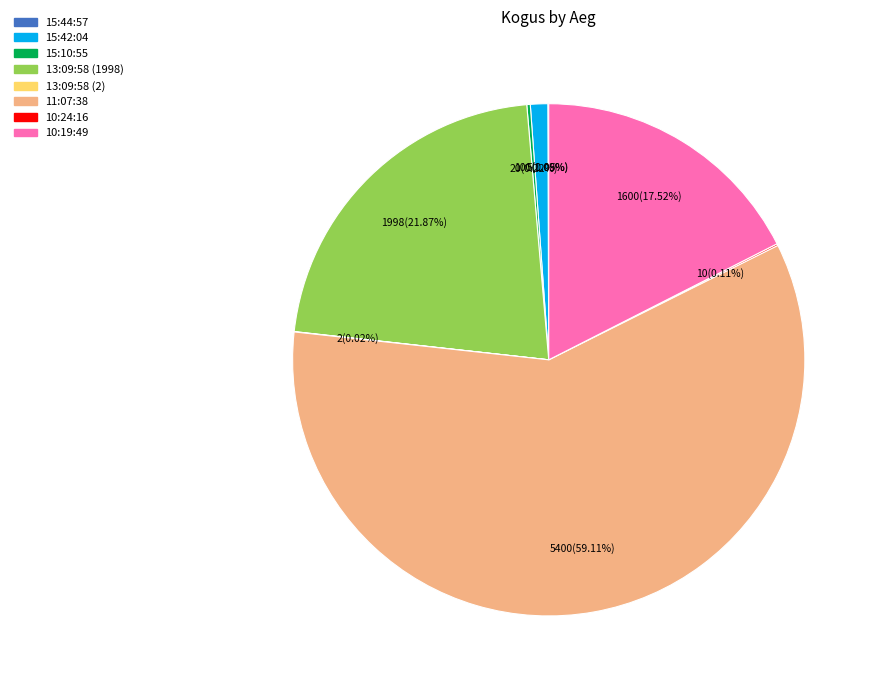

Combined, do 15:42:04 and 13:09:58 (1998) account for over 50%?

No